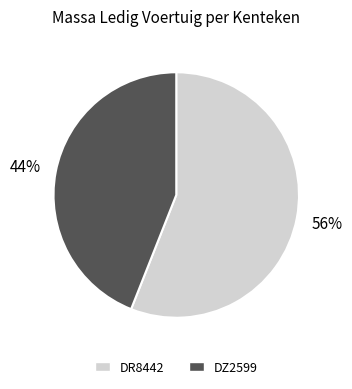

What is the largest slice in the pie chart?

DR8442